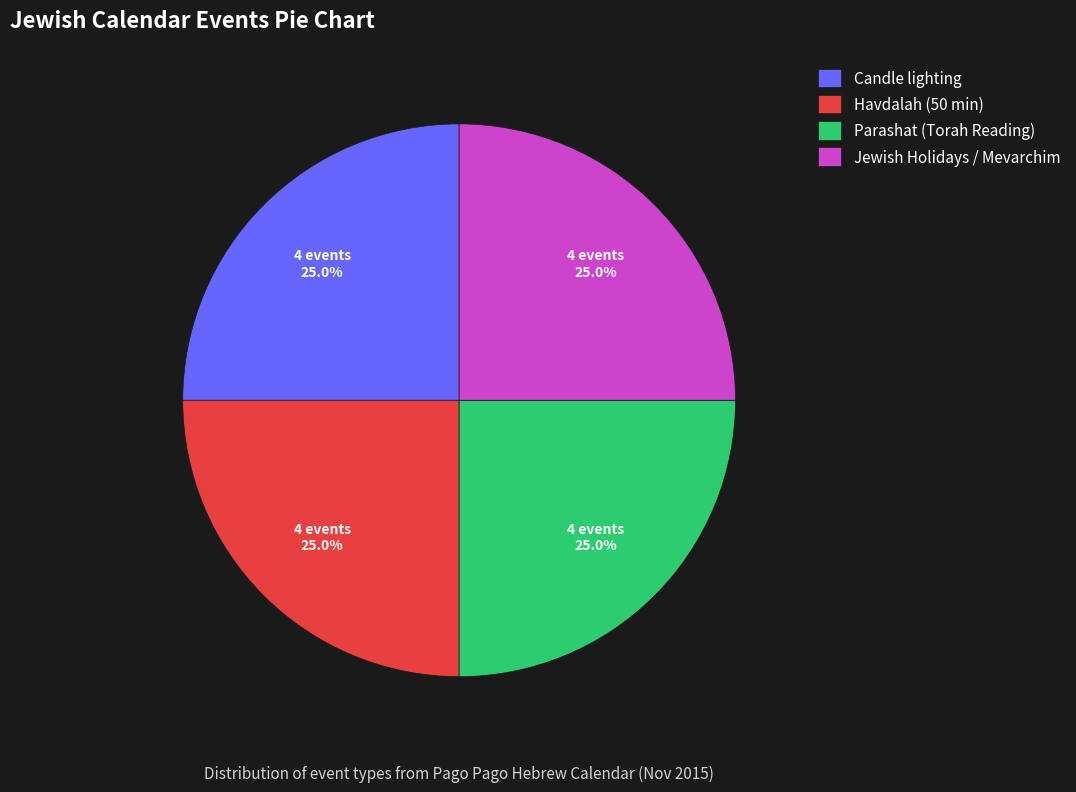

Is Havdalah (50 min) the majority of the pie?

No